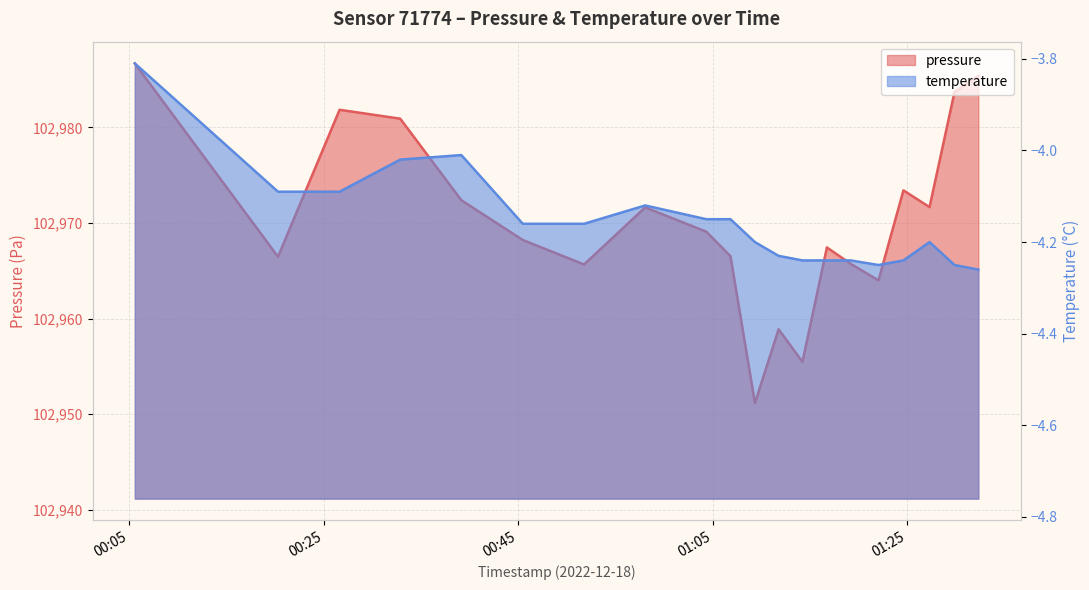

The pressure series shows 102955.5 at 2022-12-18T01:14:14. True or false?

True